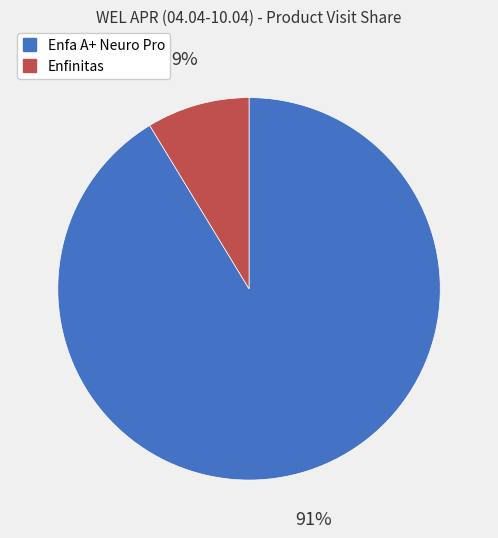

The Enfinitas slice represents 21% of the pie. True or false?

False